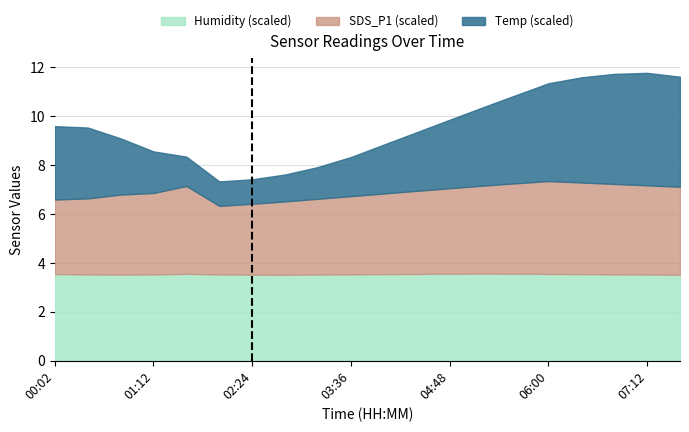

Which series has the widest spread of values?

Temp